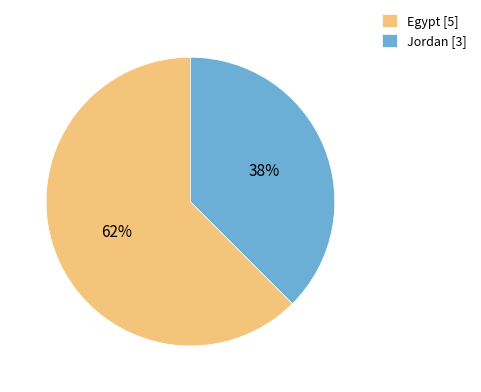

What is the largest slice in the pie chart?

Egypt